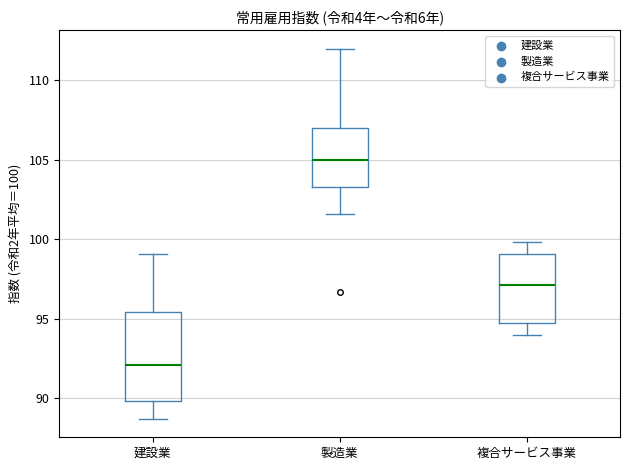

Reading left to right, read every box against the y-axis: the position of its median line, the range the box covers, and the ends of its whiskers. The values are not printed on the chart, so give them approximately, as read against the axis.

建設業: median 92.0, box 90.0 to 95.5, whiskers 88.5 to 99.0
製造業: median 105.0, box 103.5 to 107.0, whiskers 101.5 to 112.0
複合サービス事業: median 97.0, box 95.0 to 99.0, whiskers 94.0 to 100.0